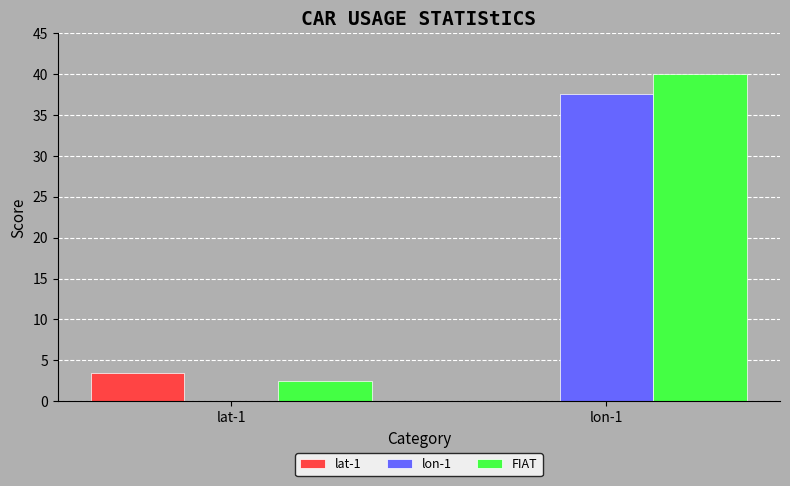

Is it true that lon-1 equals 37.5 at lon-1?

True